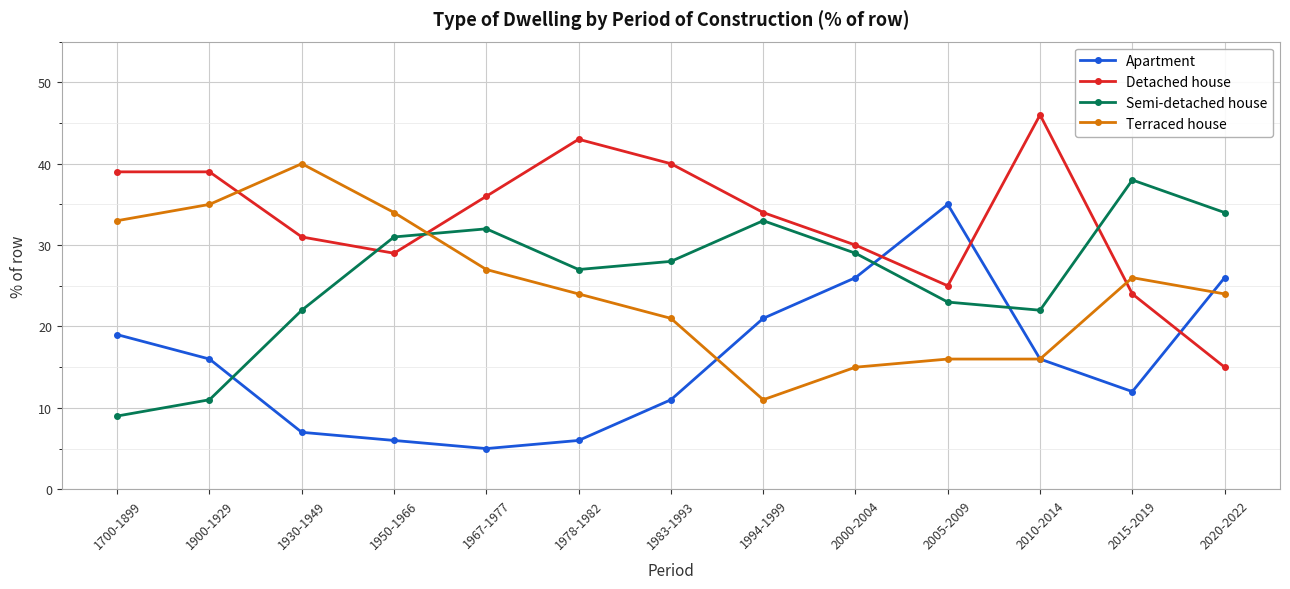

What are all the series names shown in the legend?

Apartment, Detached house, Semi-detached house, Terraced house